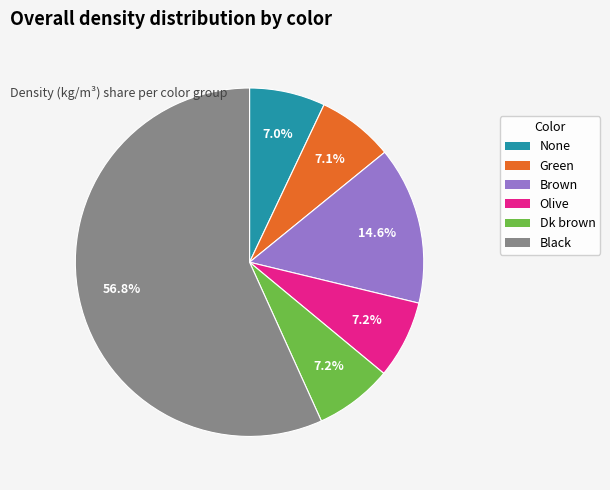

How many segments does this pie chart have?

6